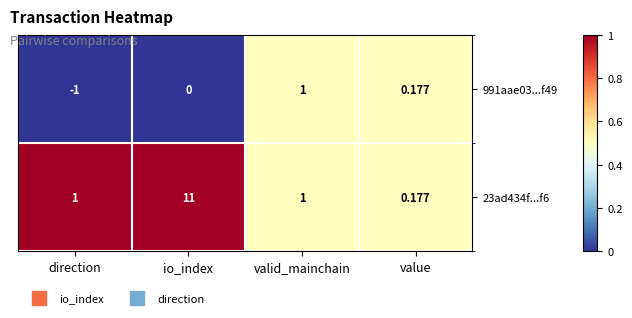

Where is 991aae03...f49 nearest to the value 0?

io_index